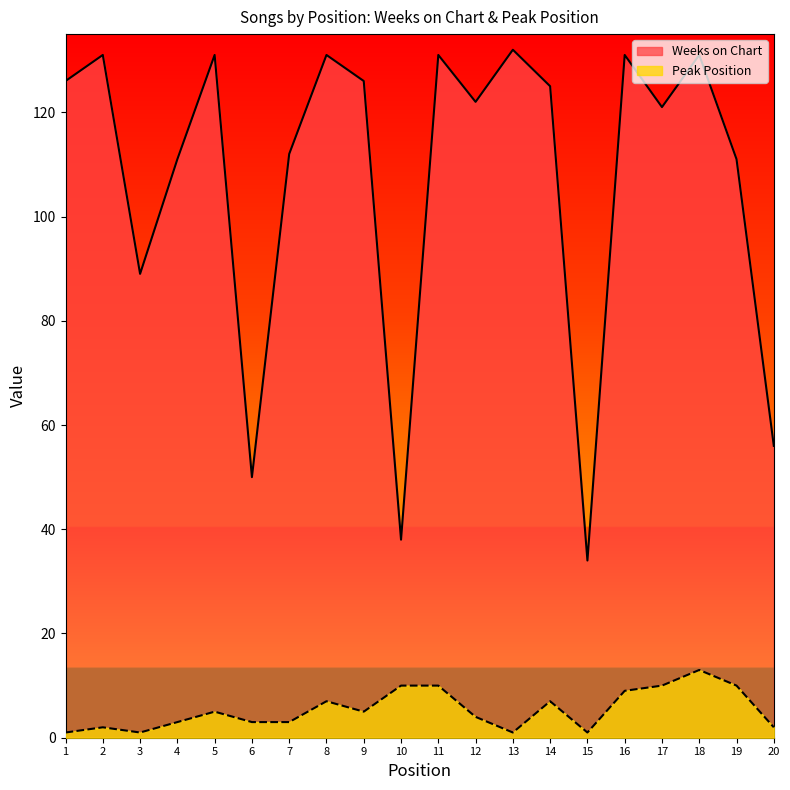

What is the value of the Peak Position point at the 12th from the left?

4